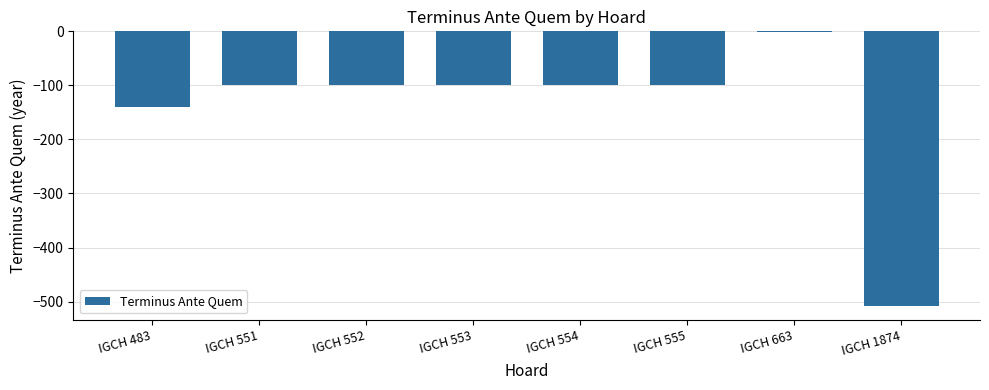

Reading left to right, extract all data points from this chart.

IGCH 483=-140	IGCH 551=-100	IGCH 552=-100	IGCH 553=-100	IGCH 554=-100	IGCH 555=-100	IGCH 663=-1	IGCH 1874=-508